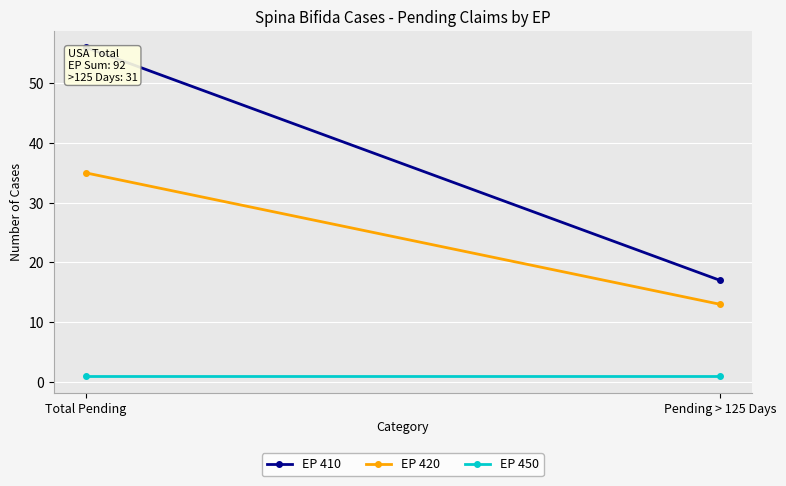

What is the label of the 2nd point from the left?

Pending > 125 Days